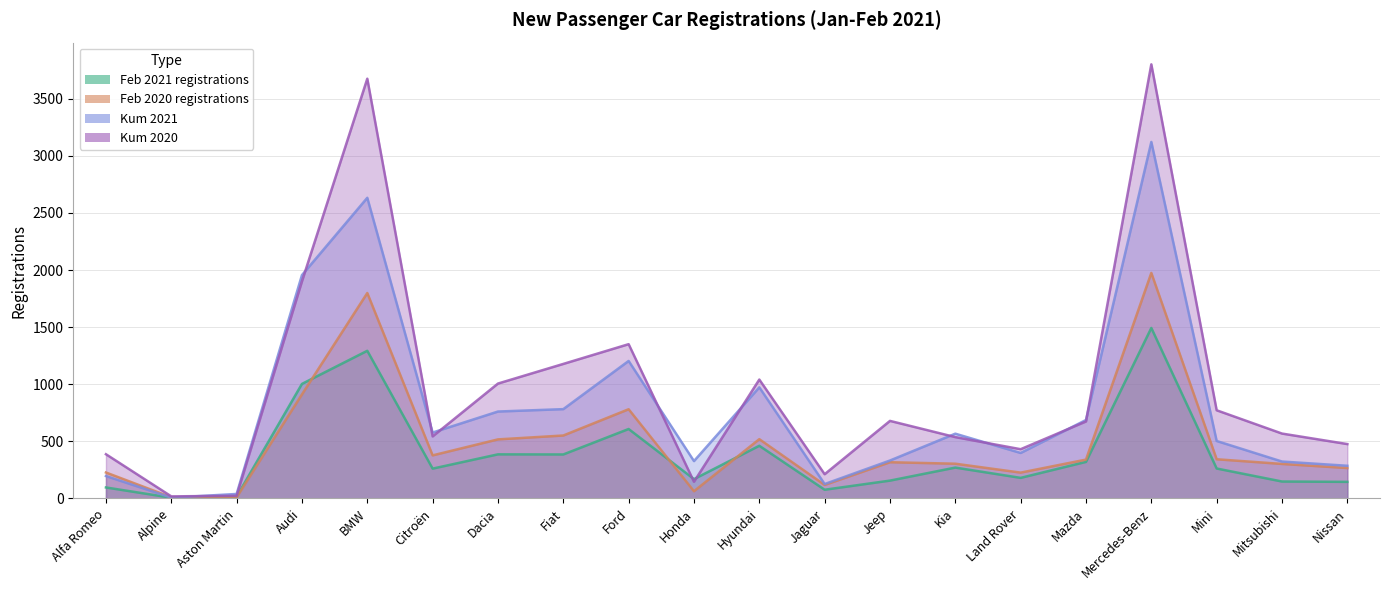

How many values in the Feb 2021 registrations series exceed 262?

9